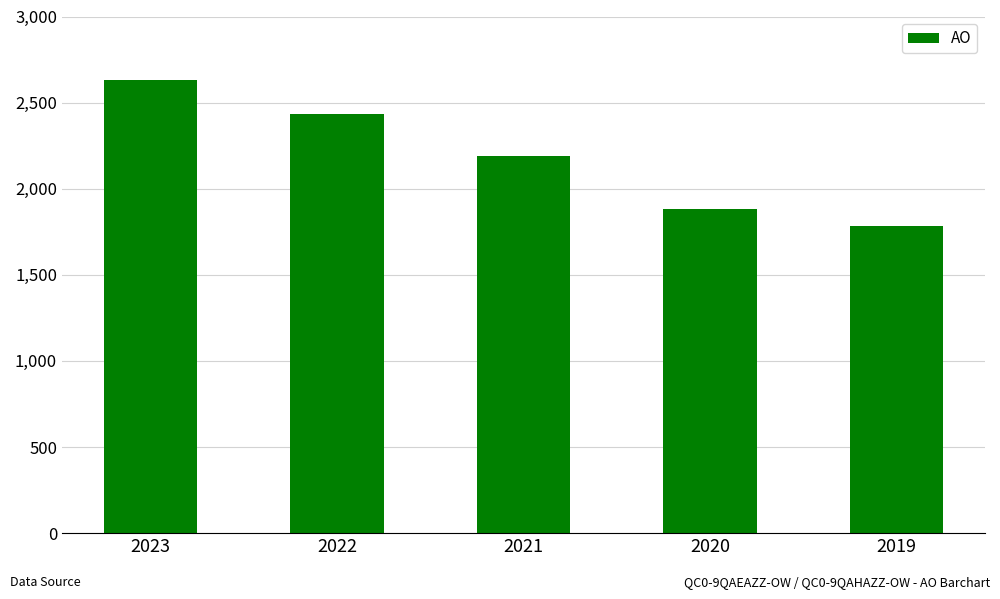

Which label corresponds to the largest value in the chart?

2023